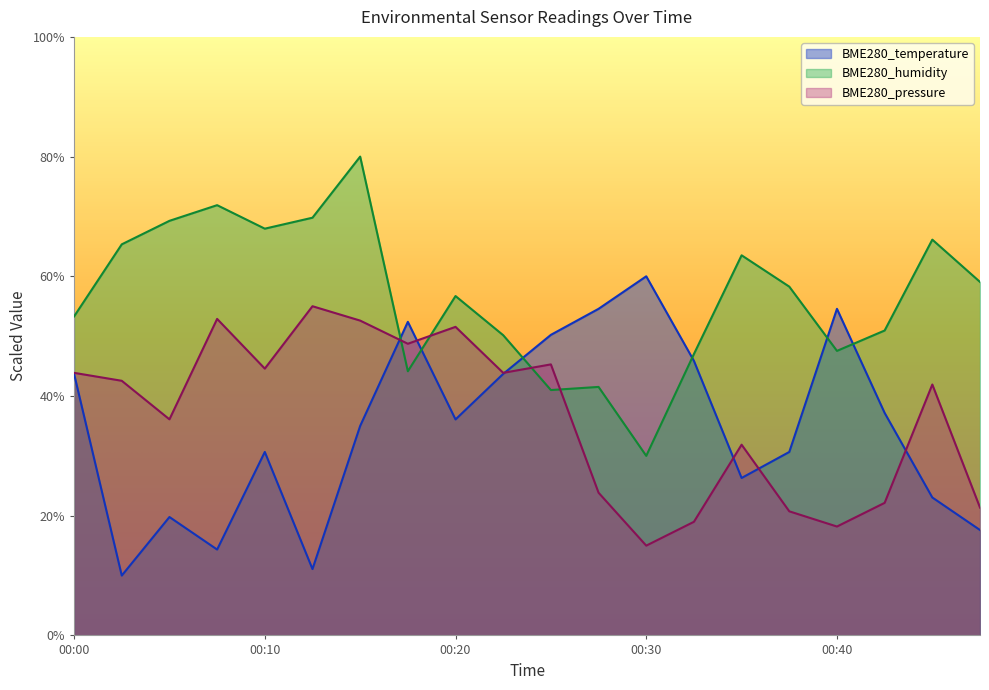

At which category does the chart reach its peak across all series?

00:15